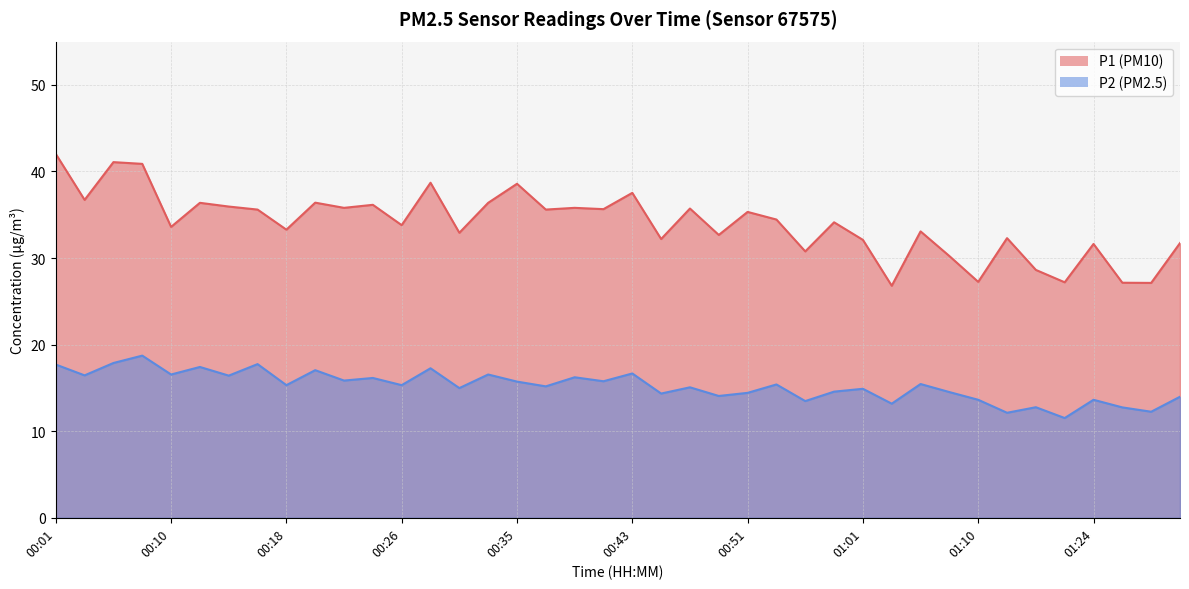

At which category does the chart reach its peak across all series?

00:01